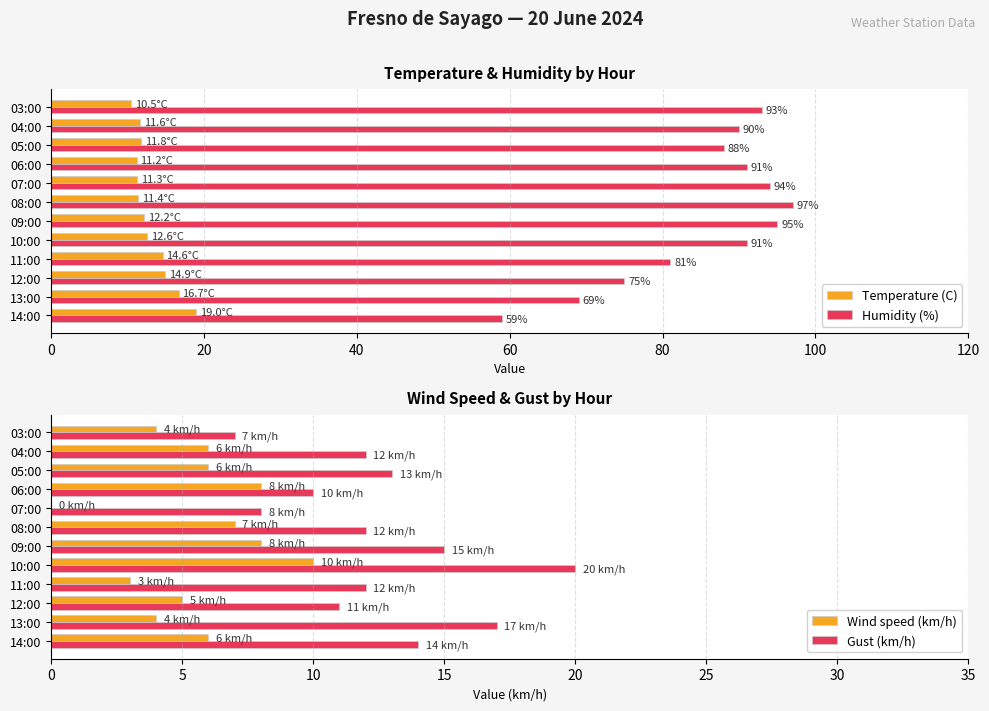

What is the minimum value for Humidity (%)?

59.0